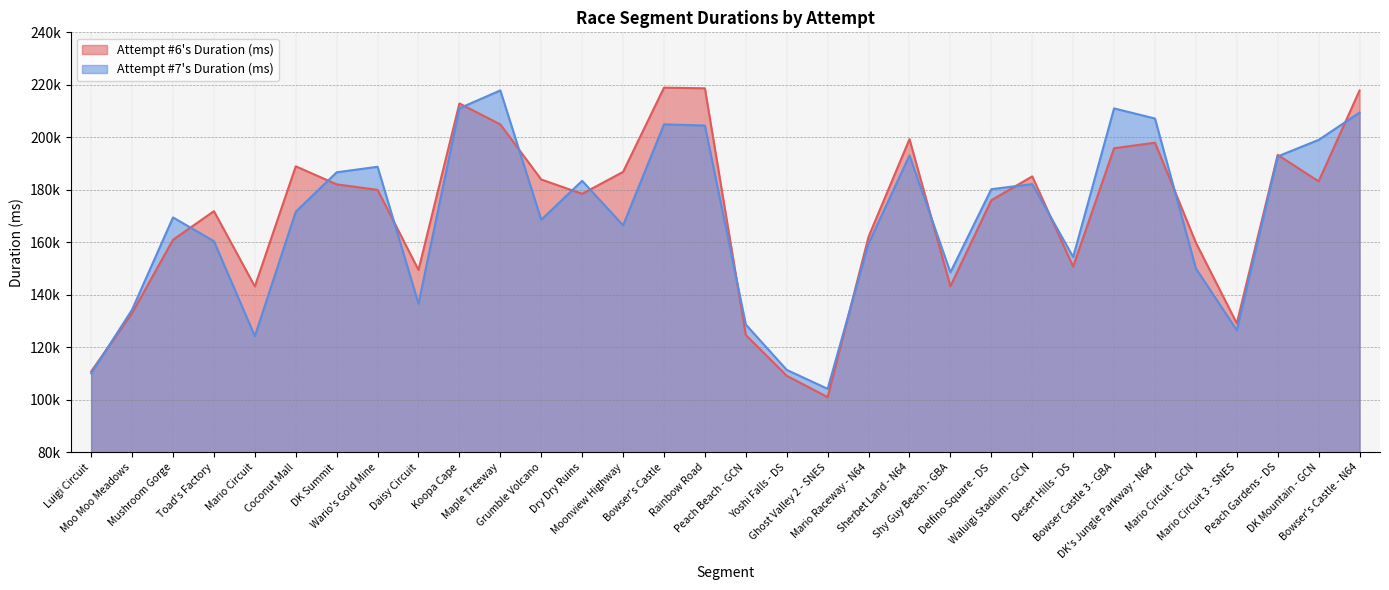

Which series has the widest spread of values?

Attempt #6's Duration (ms)